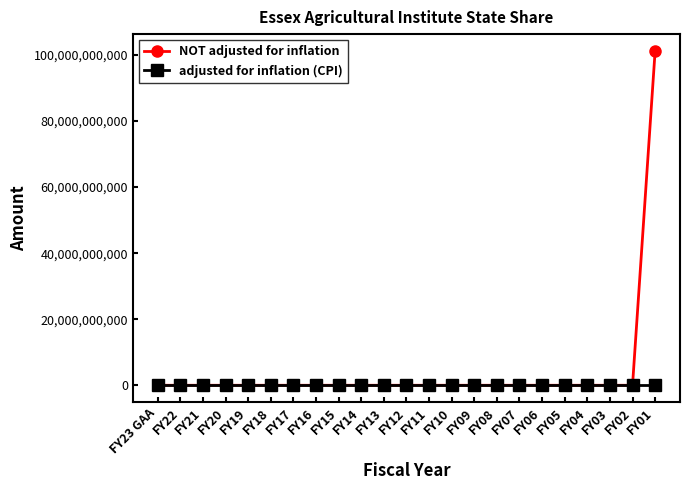

At which category is the sum across all series the highest?

FY01